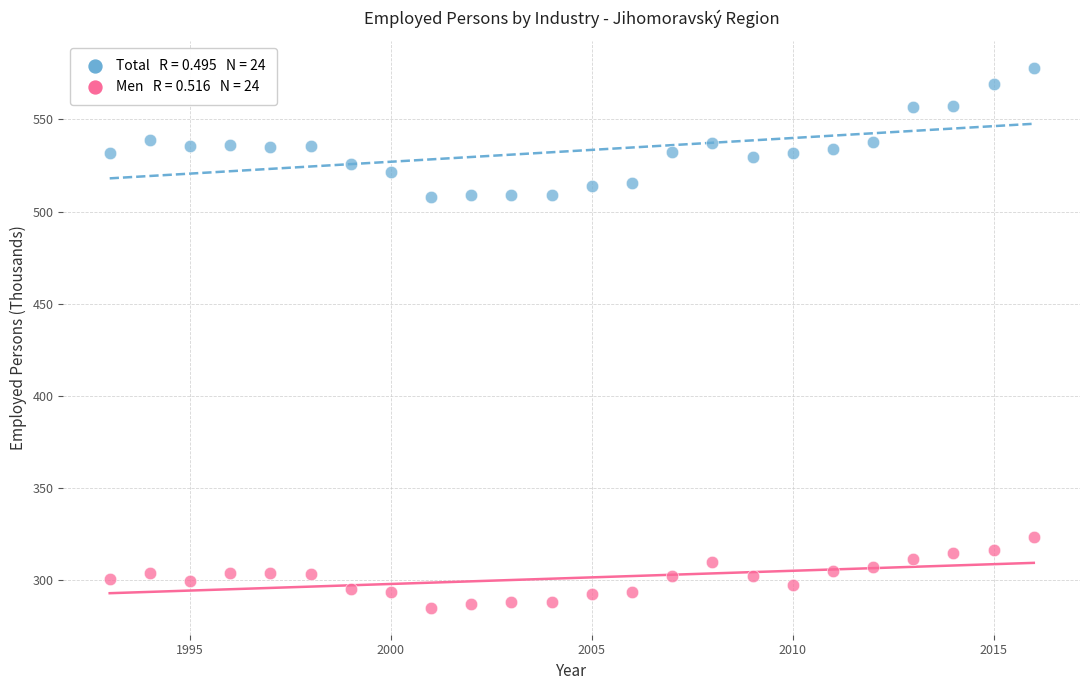

Across all data points, what is the range of X values (max minus min)?

23.0